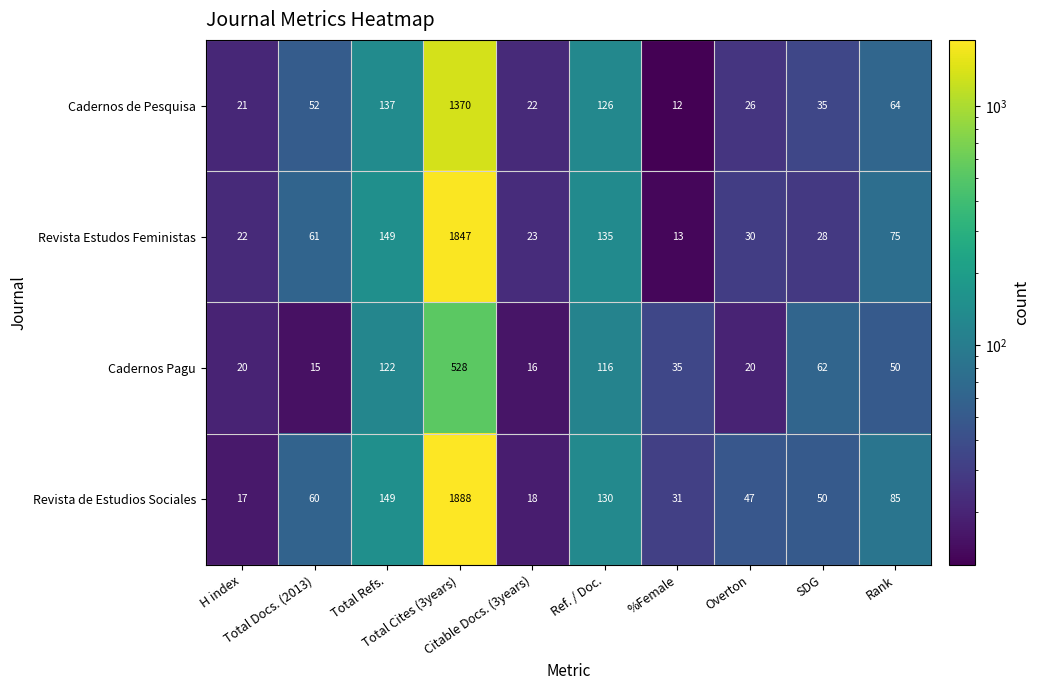

Which series has the largest total across all categories?

Revista de Estudios Sociales